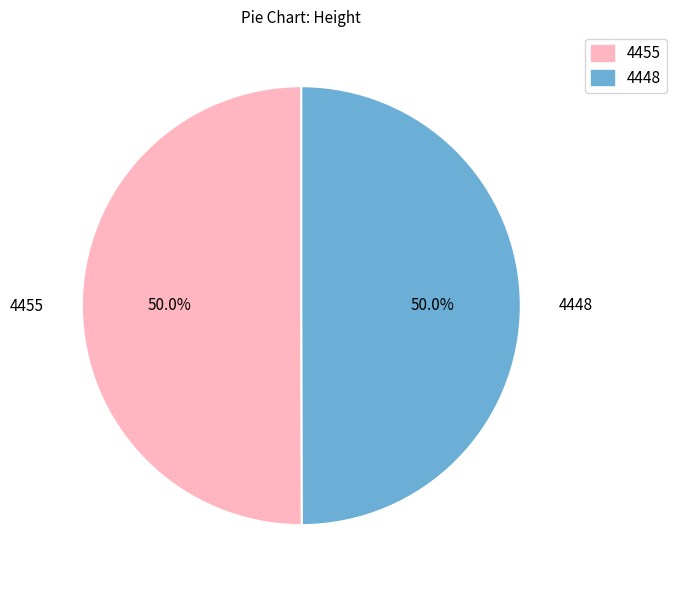

What portion of the pie excludes 4448?

50.0%